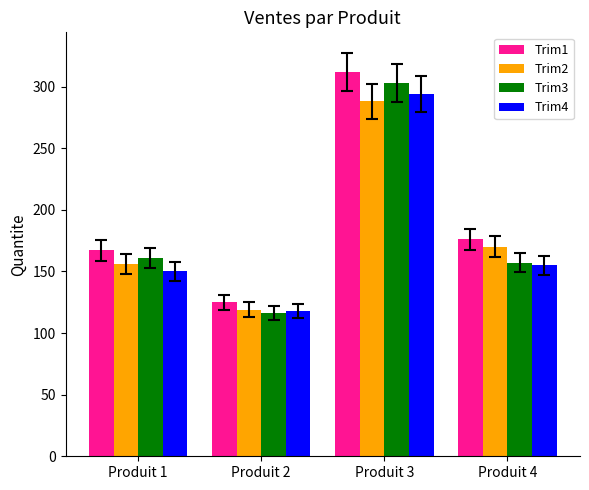

List the series in order of their peak value, lowest first.

Trim2, Trim4, Trim3, Trim1